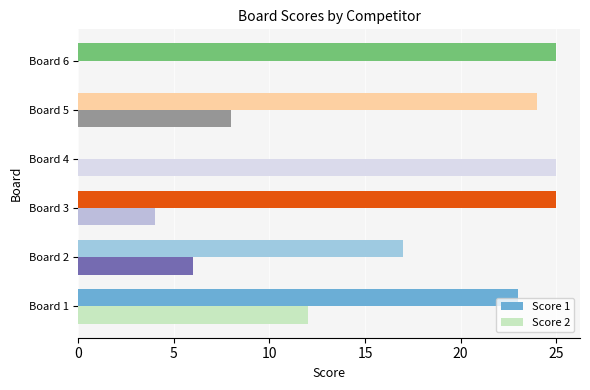

Is the value of Score 2 at Board 6 greater than the value of Score 1 at Board 6?

No